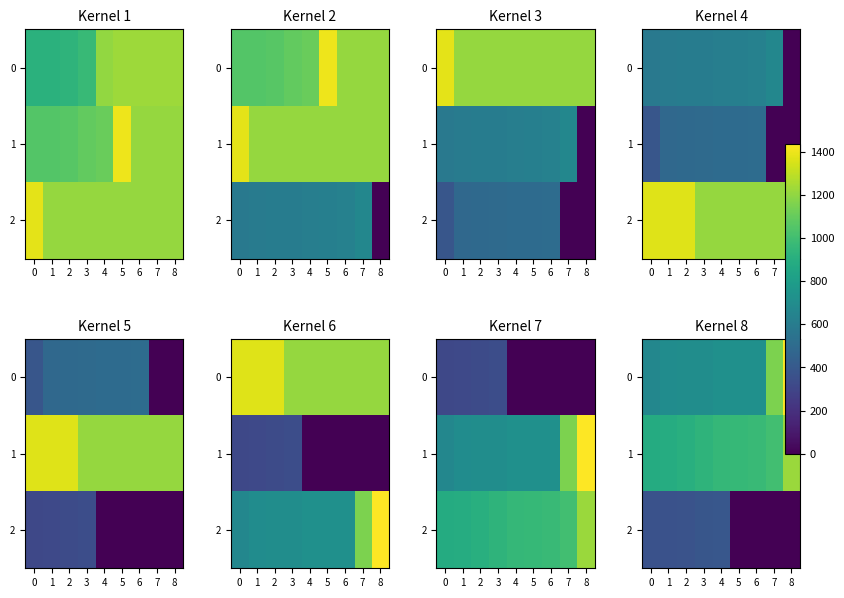

What is the sum of all 1 values?

8735.4